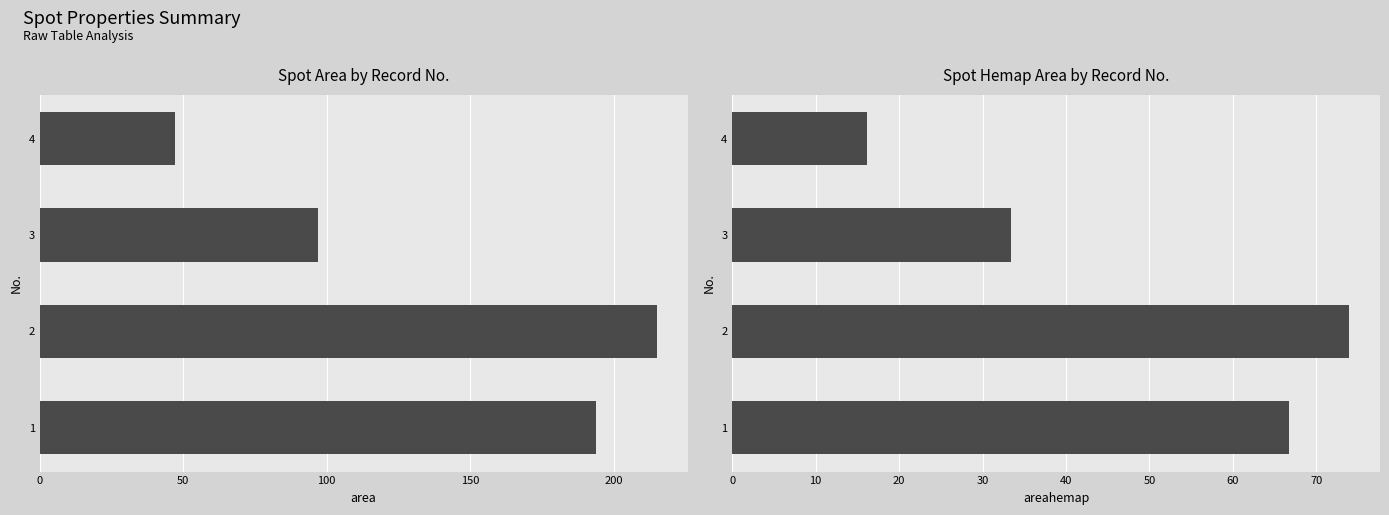

What is the approximate value of area at 4?

47.0